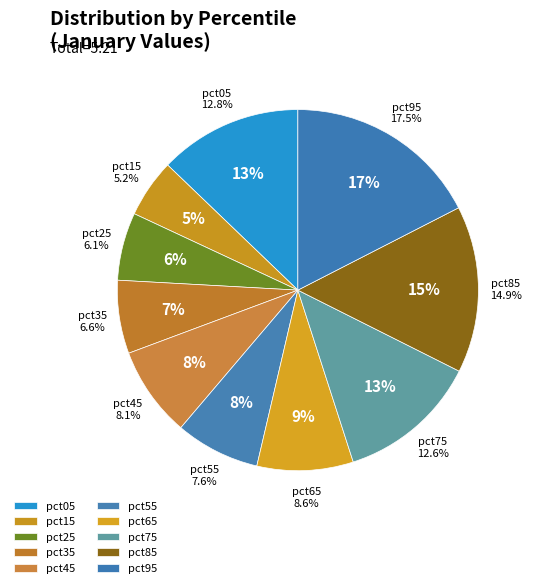

Is it true that pct15 is 1% of the pie?

False